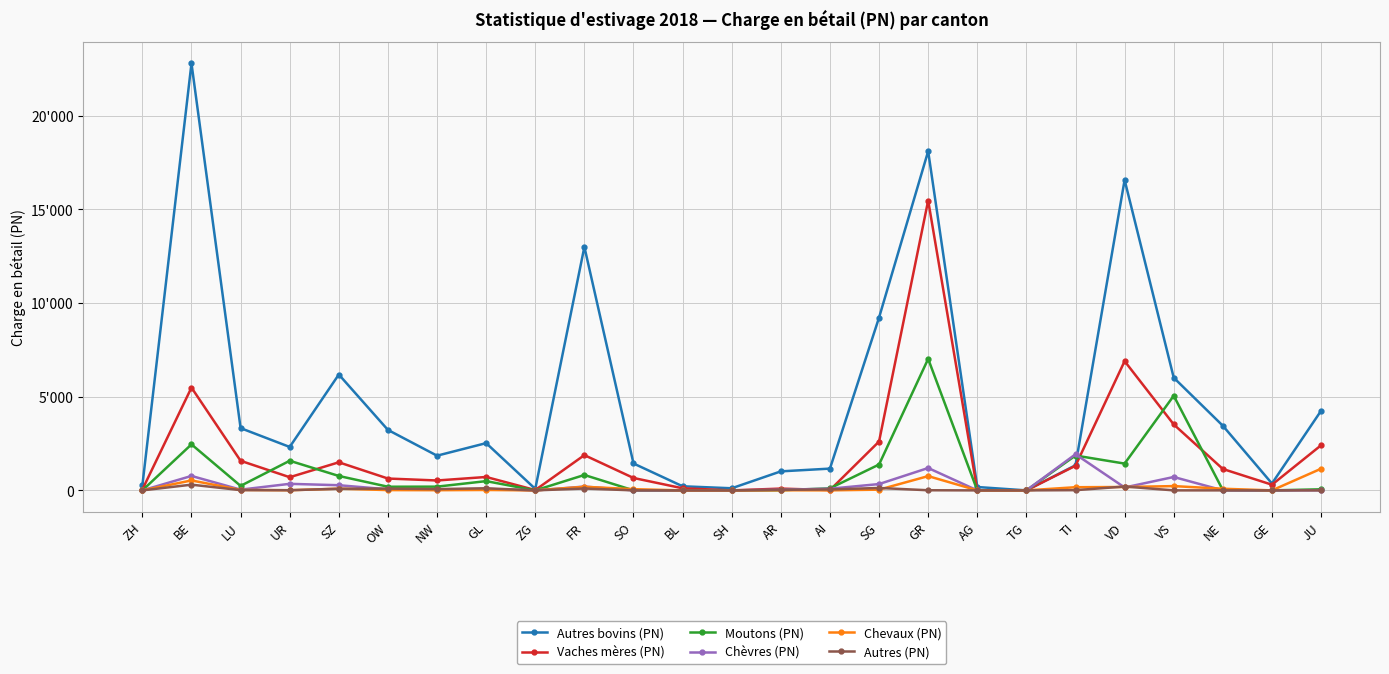

Which series changed the most between SO and SH?

Autres bovins (PN)